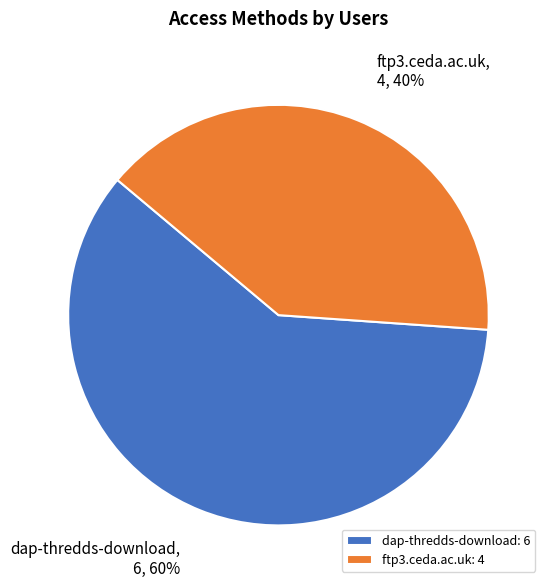

Combined, do ftp3.ceda.ac.uk and dap-thredds-download account for over 50%?

Yes